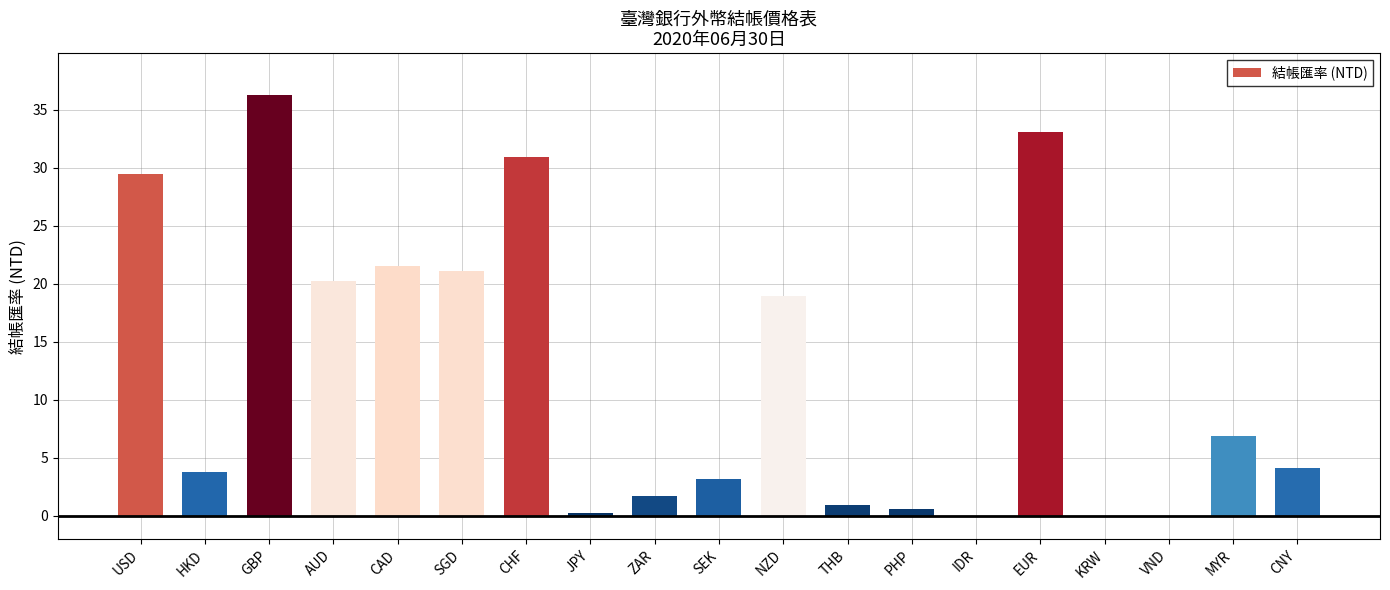

What is the approximate value at CAD?

21.6